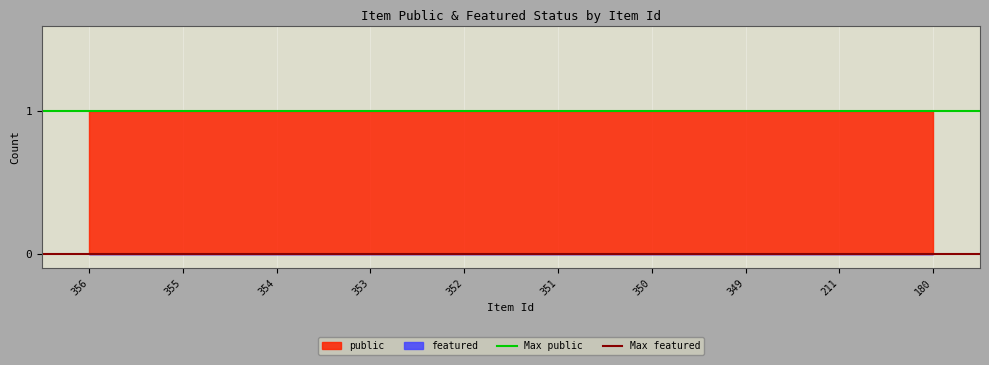

Which series has the largest total across all categories?

Max public